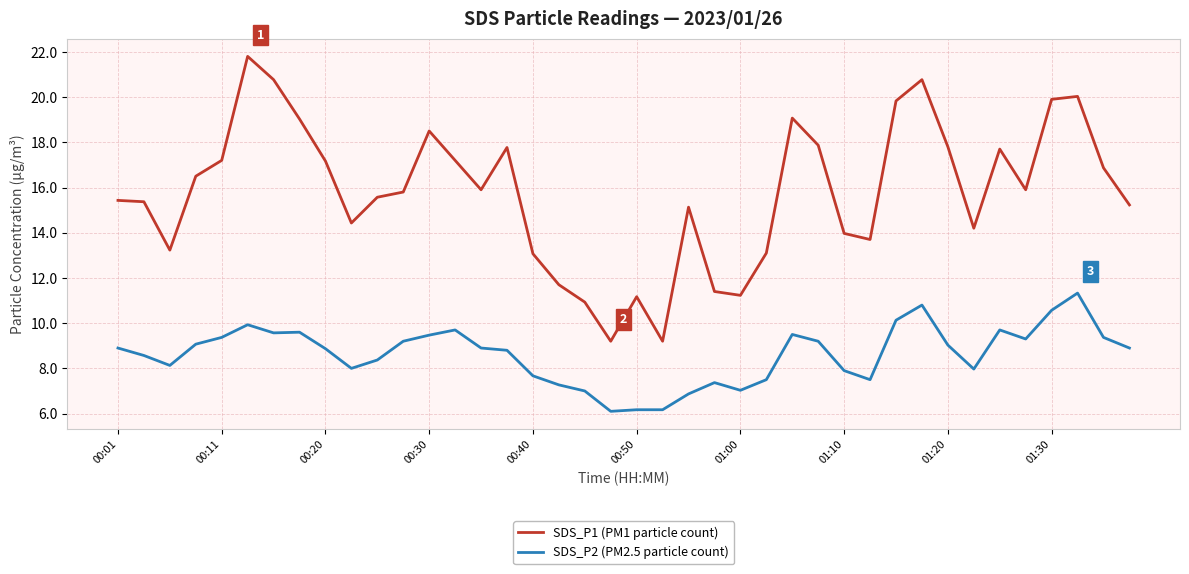

Does the chart have visible grid lines?

Yes